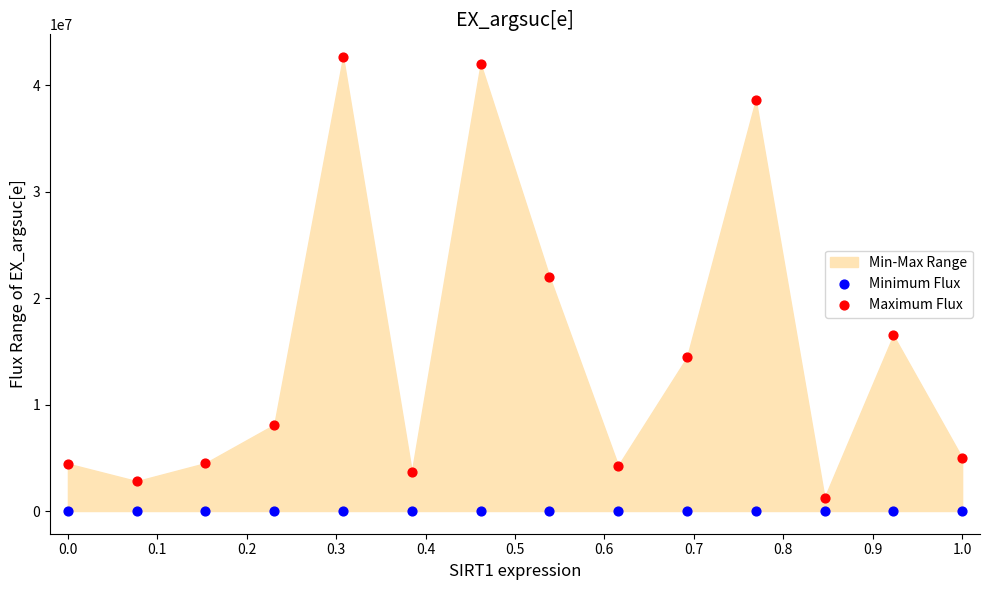

Across all series, what Y value is closest to 21330147?

22029700